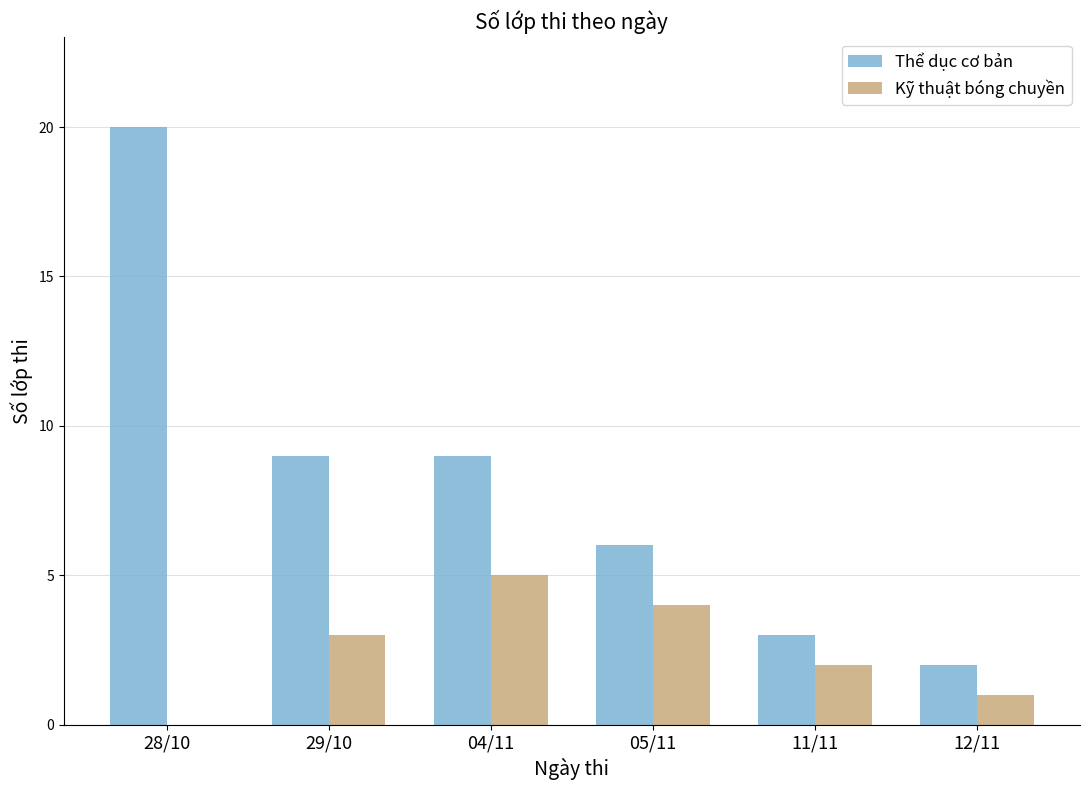

Where is Kỹ thuật bóng chuyền nearest to the value 2?

11/11